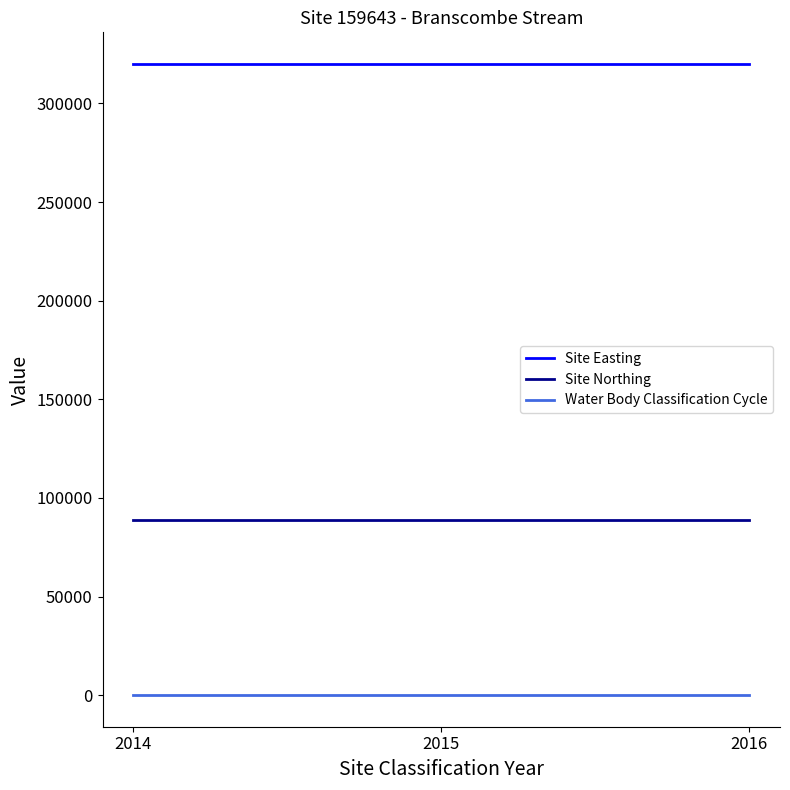

What is the maximum value shown in the chart?

320018